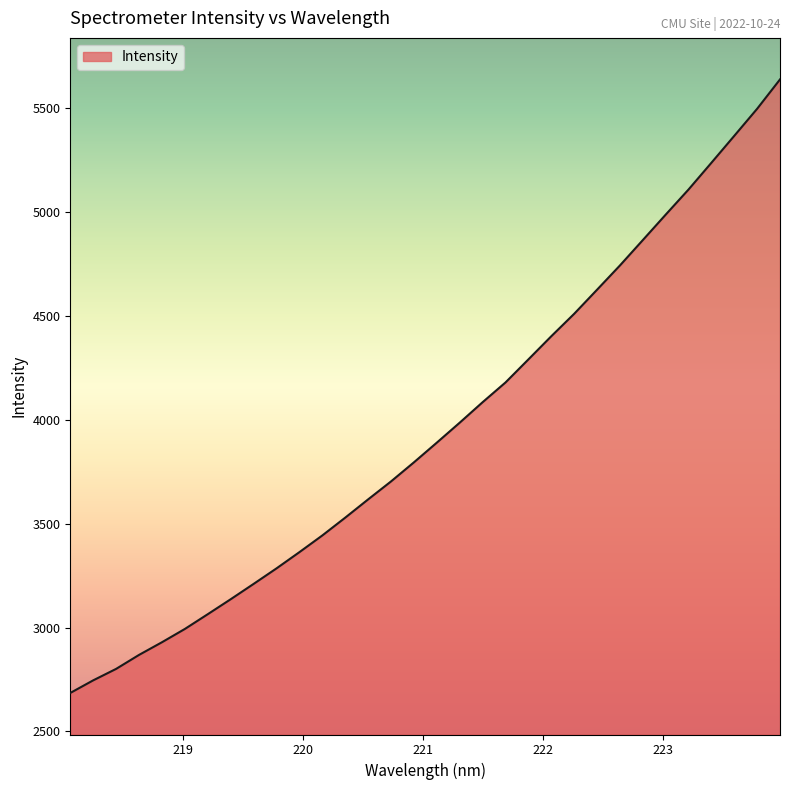

What is the difference between the maximum and minimum values?

2954.1